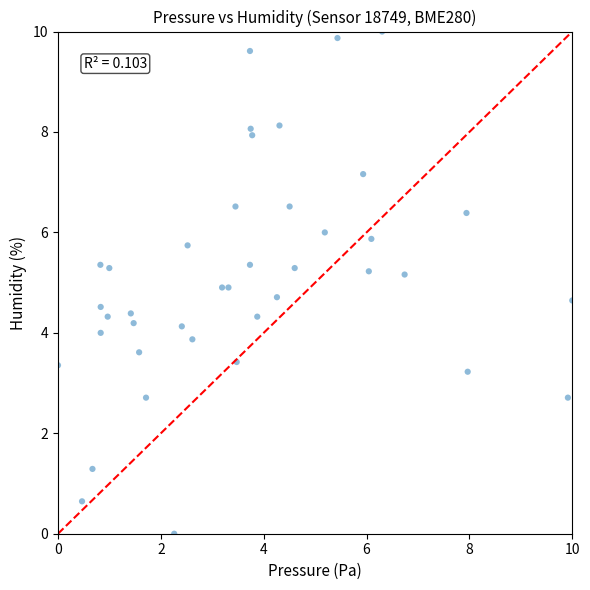

What is the range of X values (max minus min)?

10.0